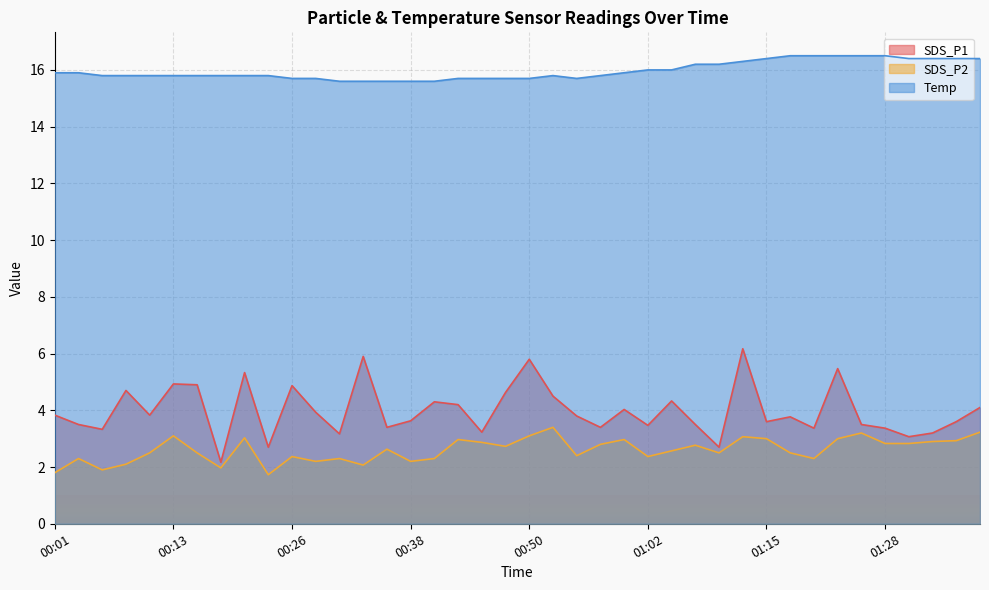

What position from the left is 01:10?

29